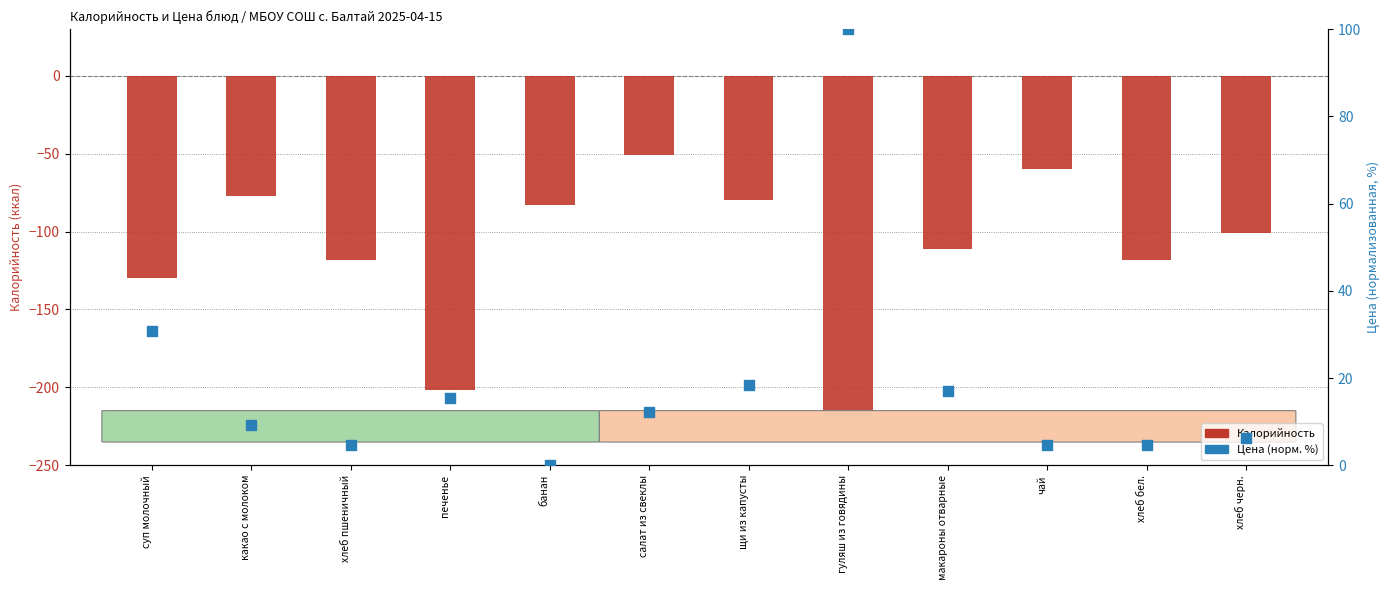

Which series reaches the maximum Y coordinate?

Цена